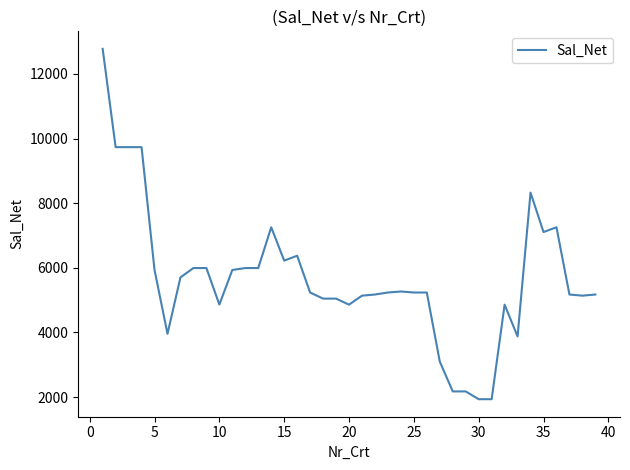

True or false: there are more than 1 points higher than both neighbors.

True